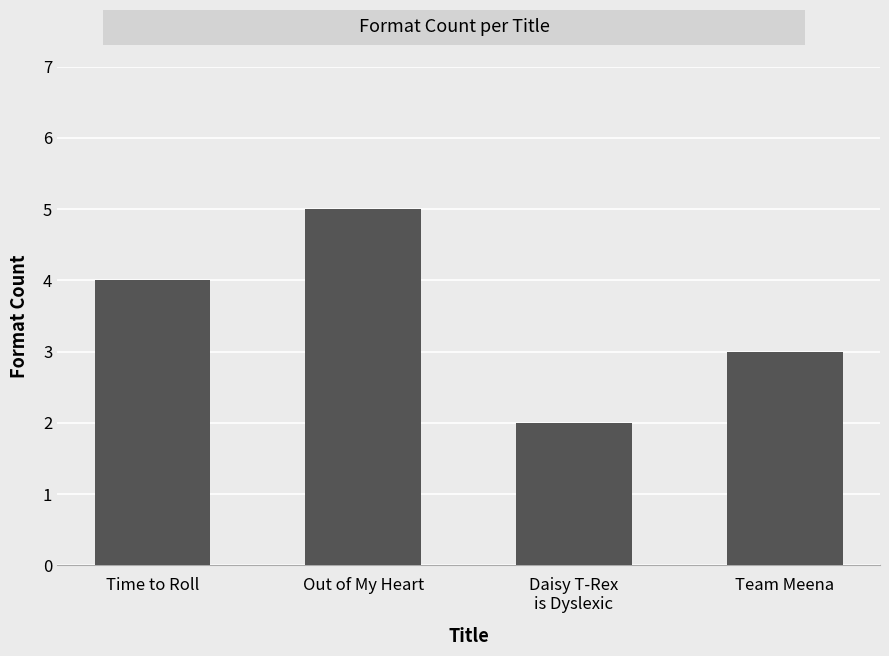

List the labels in order of value, smallest first.

Daisy T-Rex
is Dyslexic, Team Meena, Time to Roll, Out of My Heart